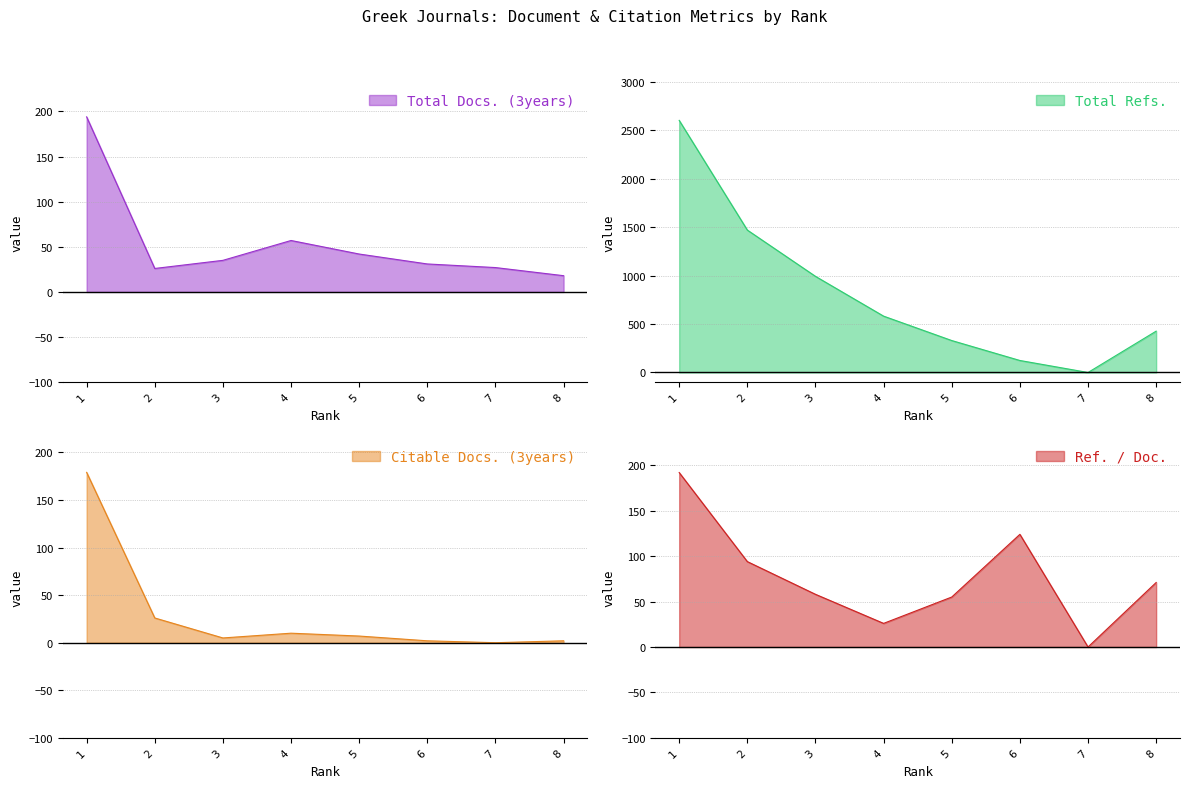

Which series has the largest total across all categories?

Total Refs.